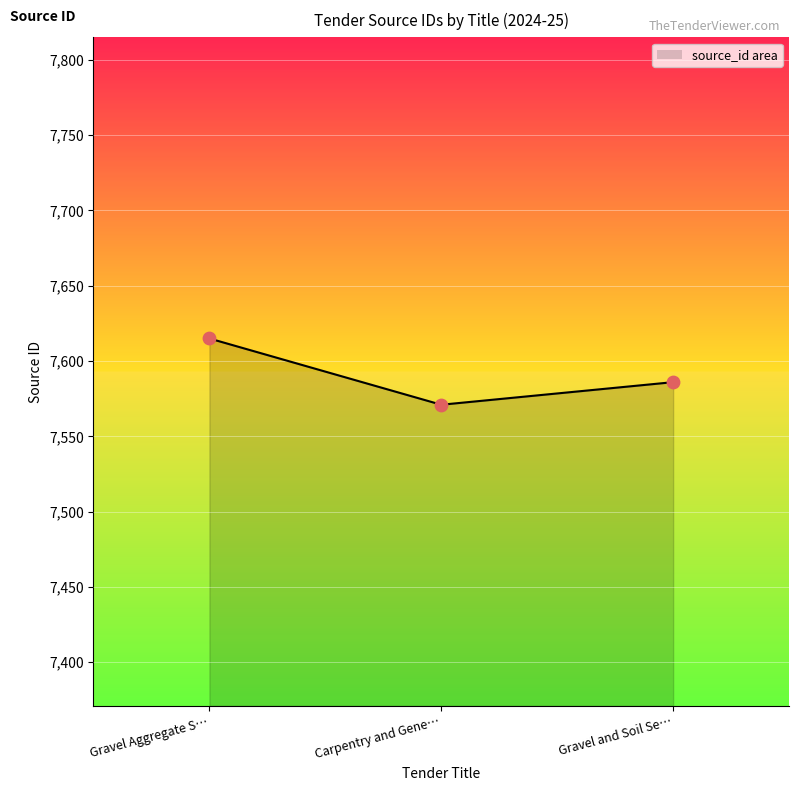

At which category is the sum across all series the highest?

Gravel Aggregate S…